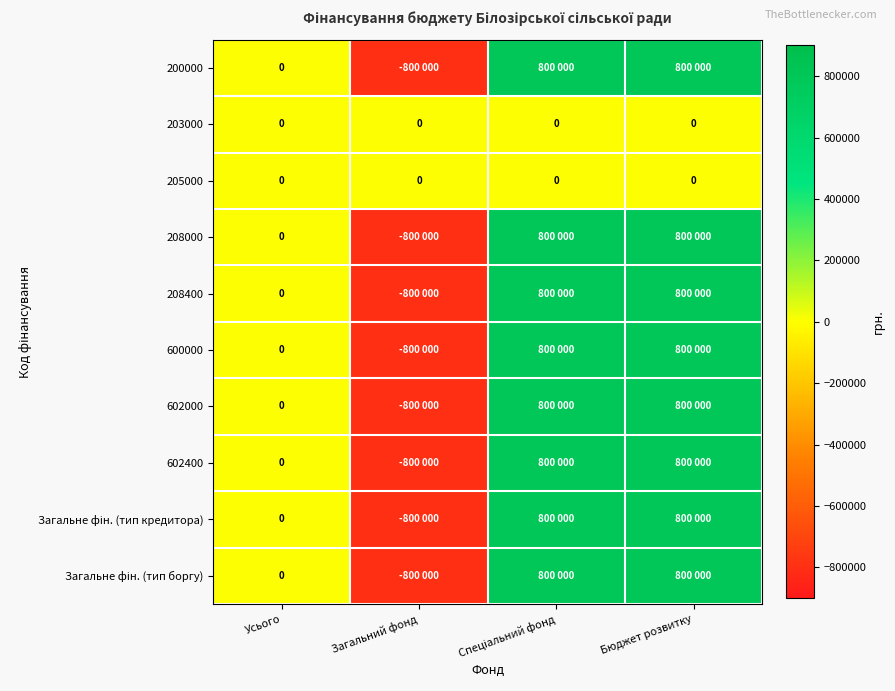

Is it true that 205000 equals 0 at Загальний фонд?

True